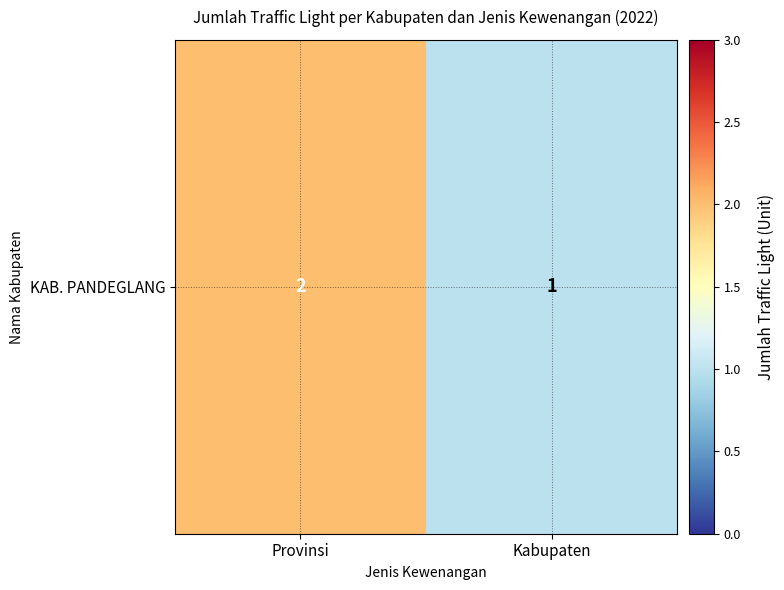

Where is the data nearest to the value 1?

Kabupaten